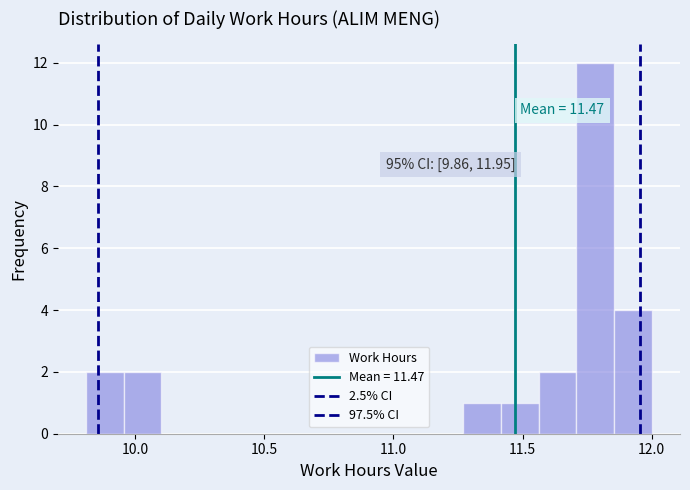

Around what value on the x-axis is the tallest bar? Give the approximate position of its centre, as read against the axis.

11.80